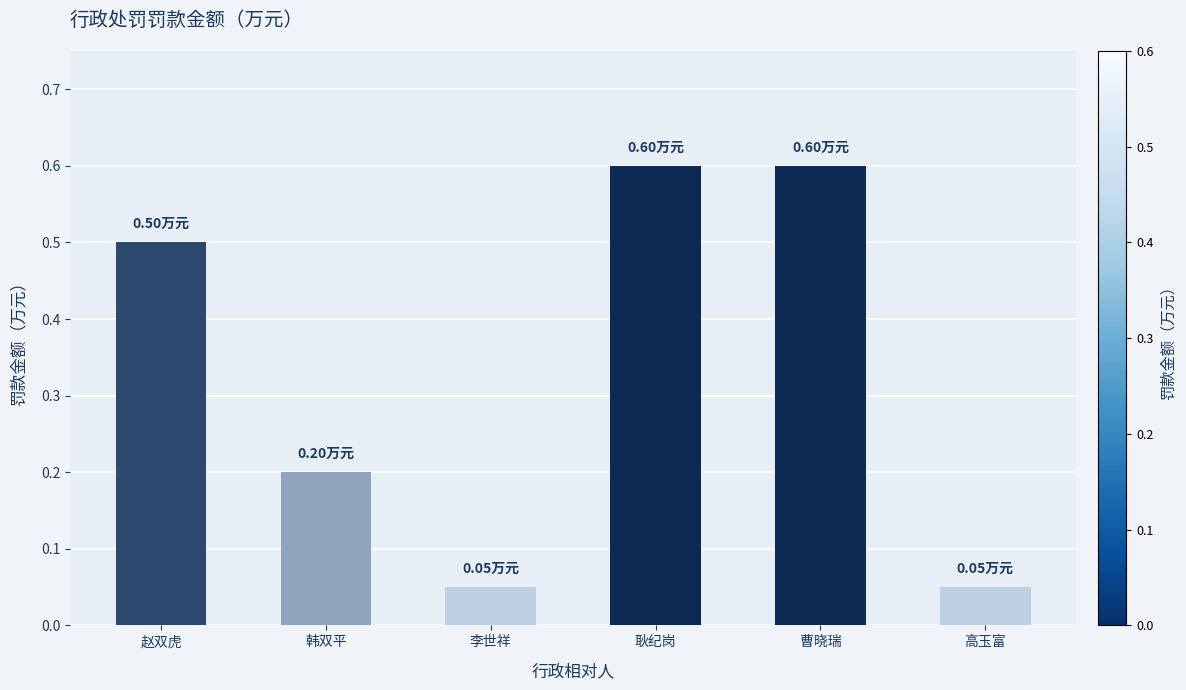

What is the sum of all values?

2.0